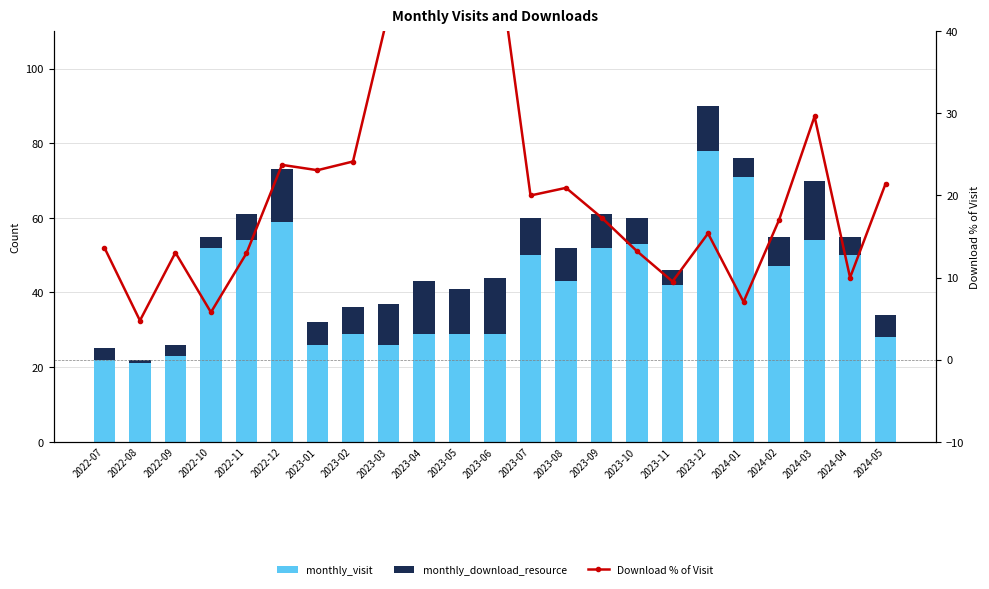

What is the total value across all series at 2023-06?

95.7